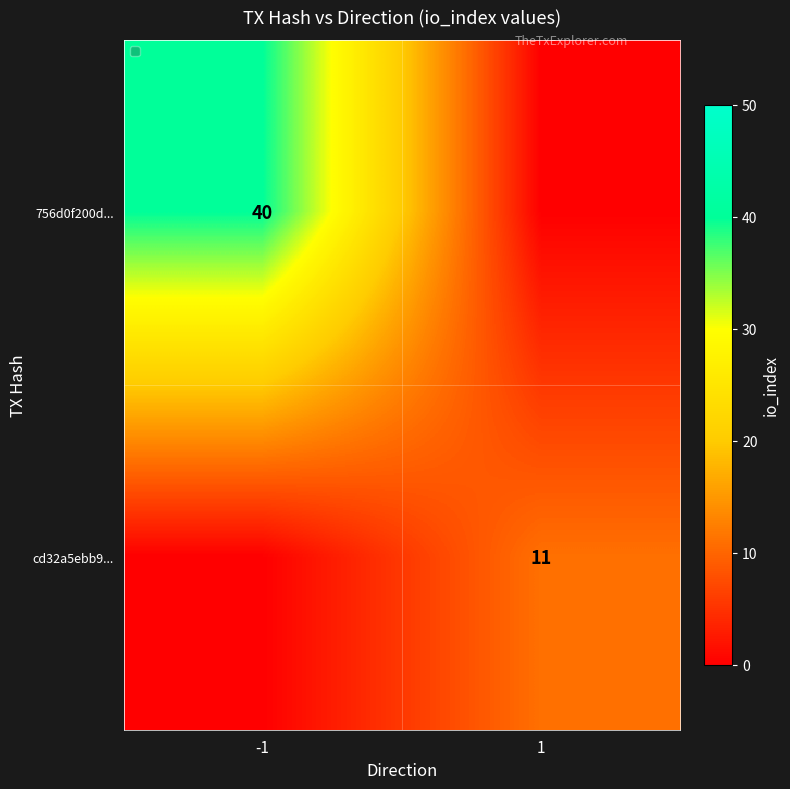

Is it true that 756d0f200d... equals 71 at -1?

False